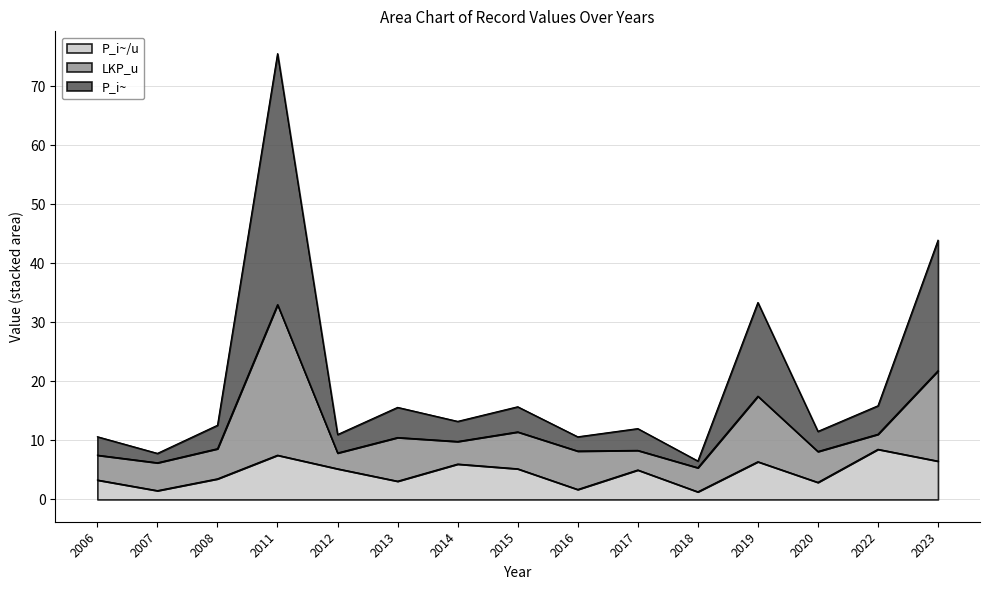

At which category is the sum across all series the highest?

2011